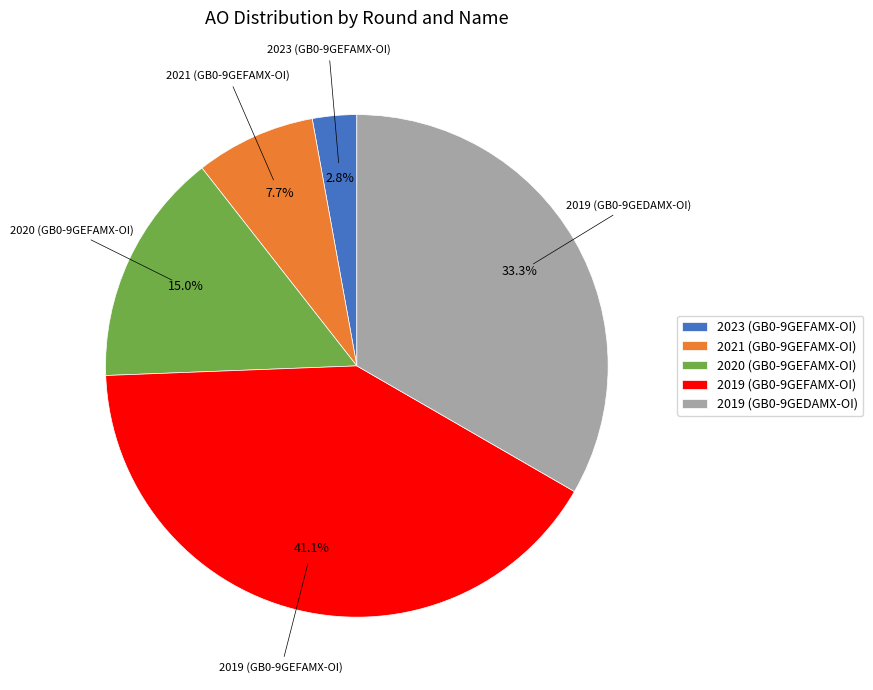

True or false: 2020 (GB0-9GEFAMX-OI) accounts for 1% of the total.

False